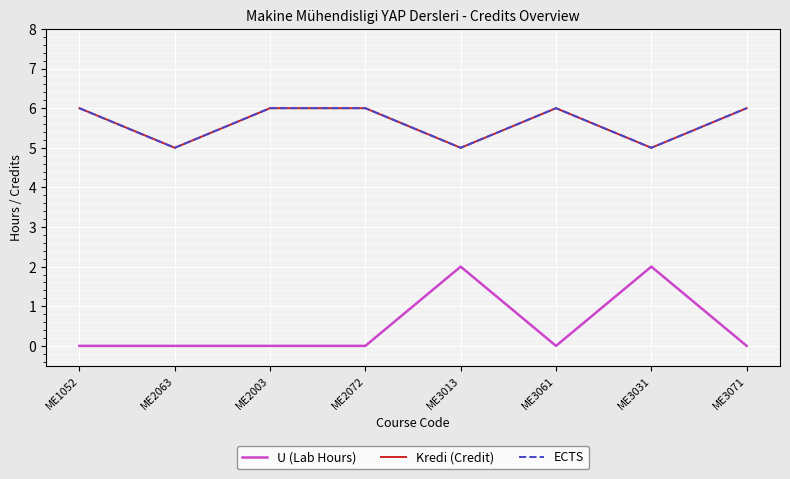

Is this an area chart (filled region under the line)?

No